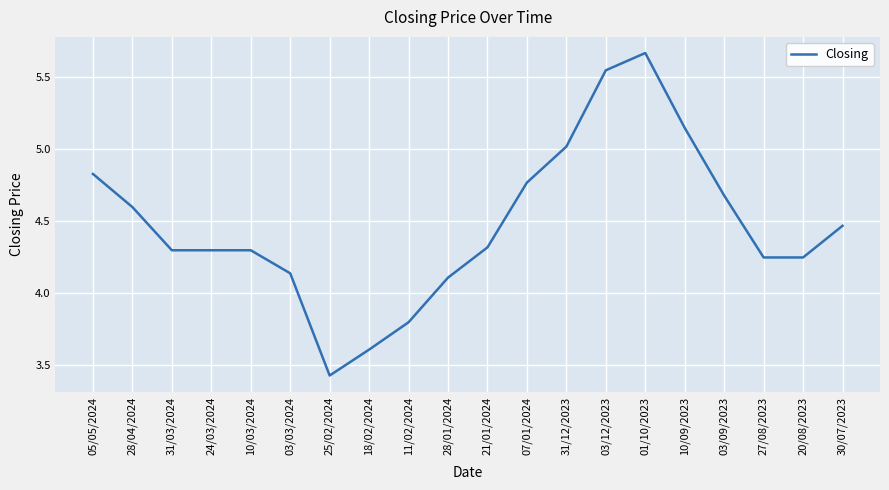

Is it true that the value at 31/03/2024 is 4.3?

True